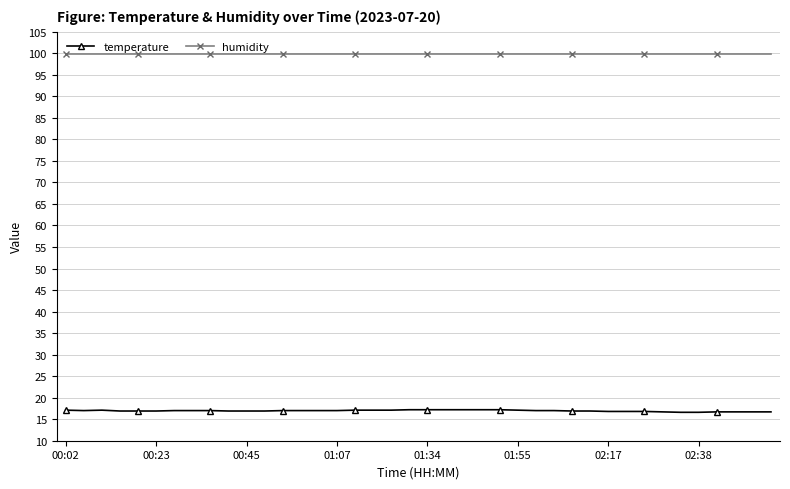

Which series has the widest spread of values?

temperature